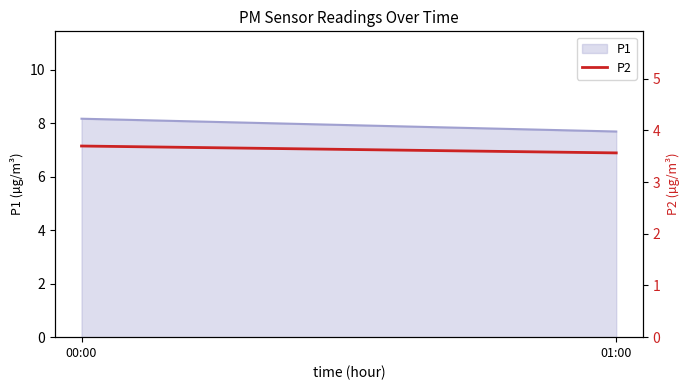

Where is the data nearest to the value 3?

01:00